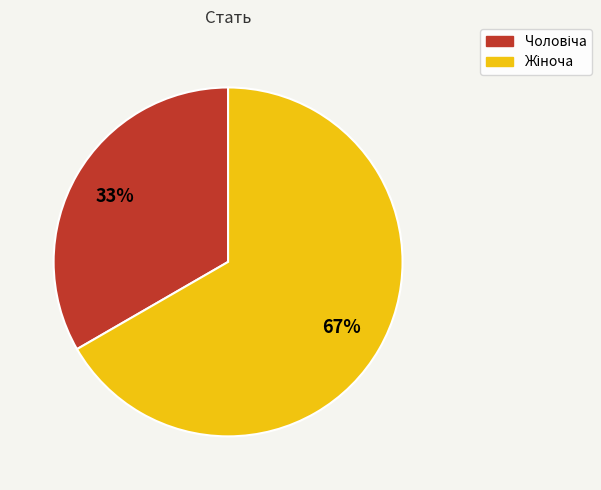

Does any single category account for the majority?

Yes